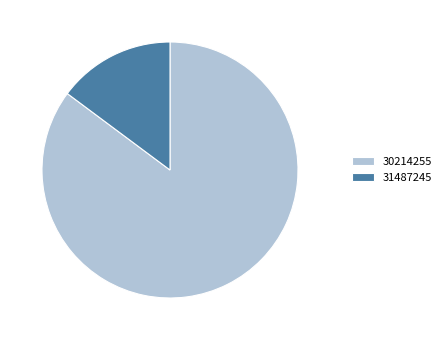

Which category has the smallest portion of the pie?

31487245